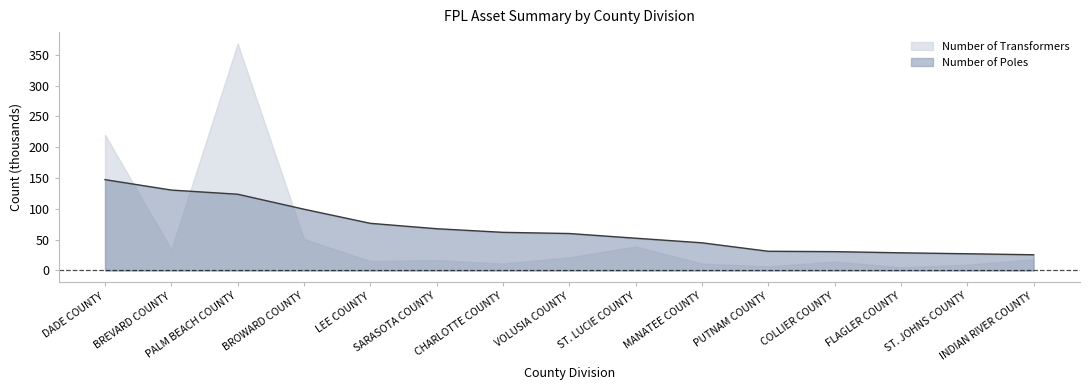

The value at PALM BEACH COUNTY is 123.7. True or false?

True